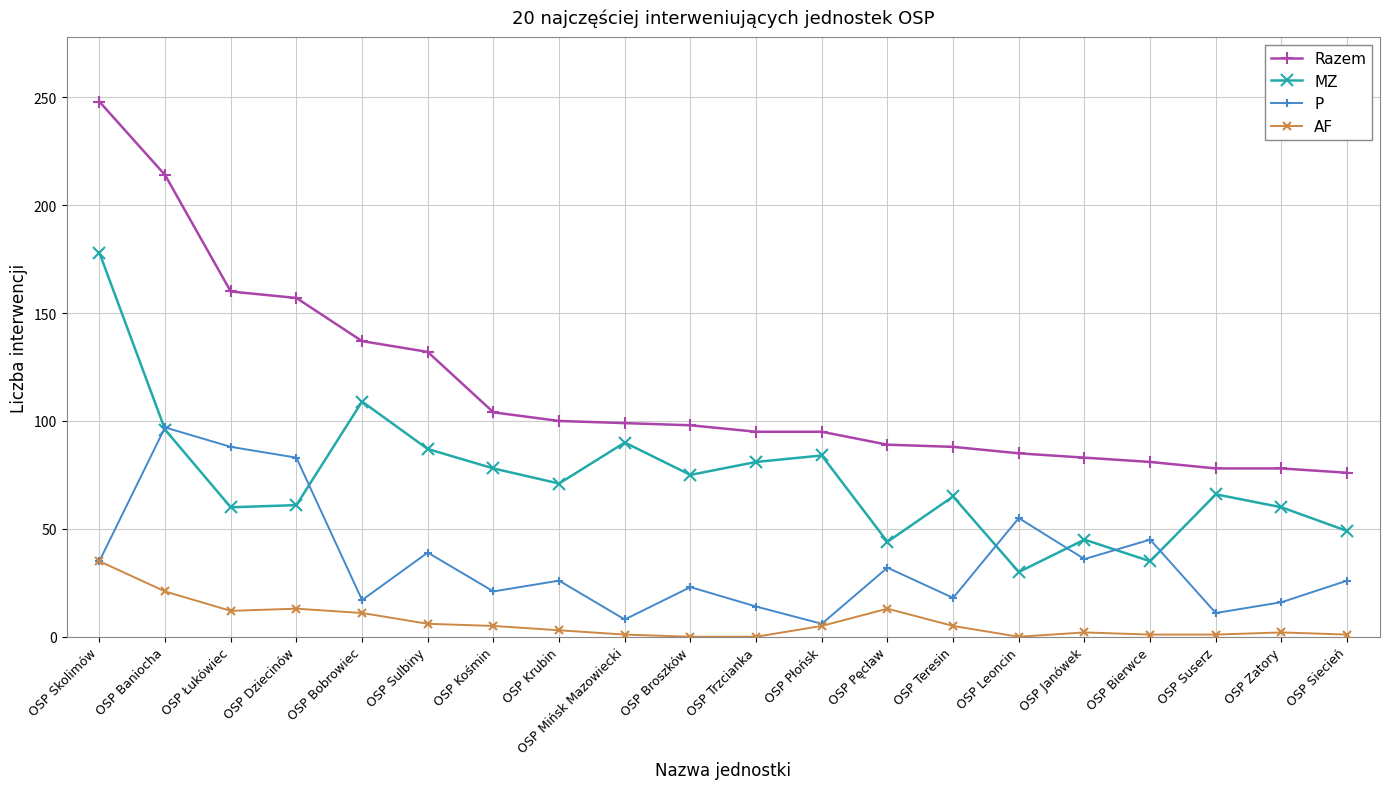

What is the value of the Razem point at the 3rd from the left?

160